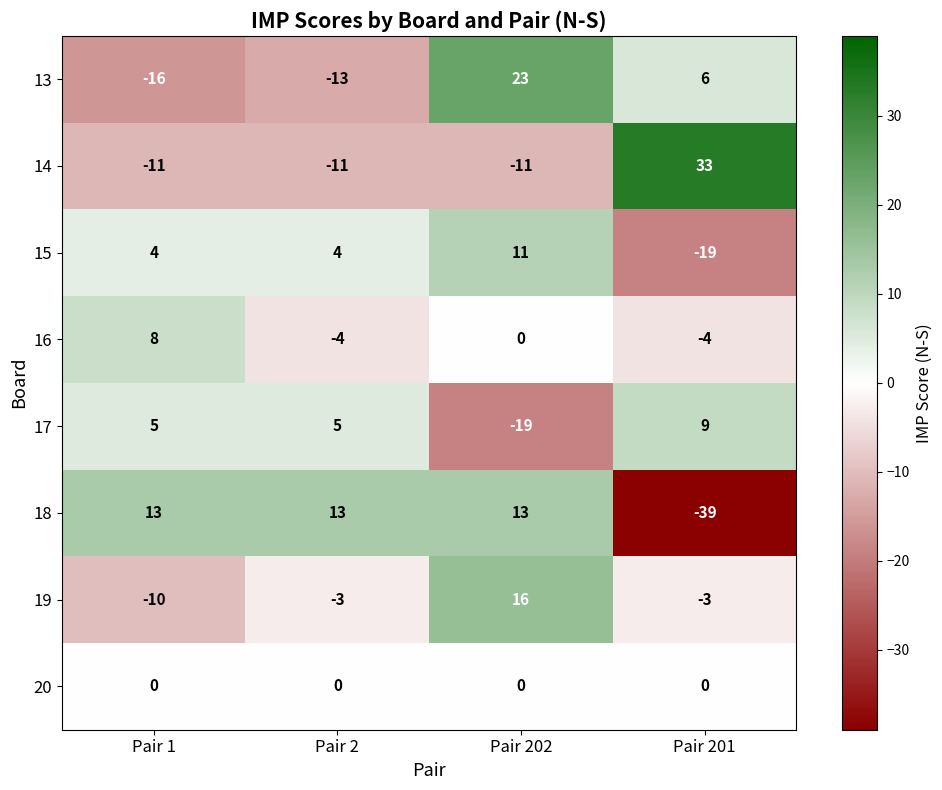

What is the maximum value shown in the chart?

33